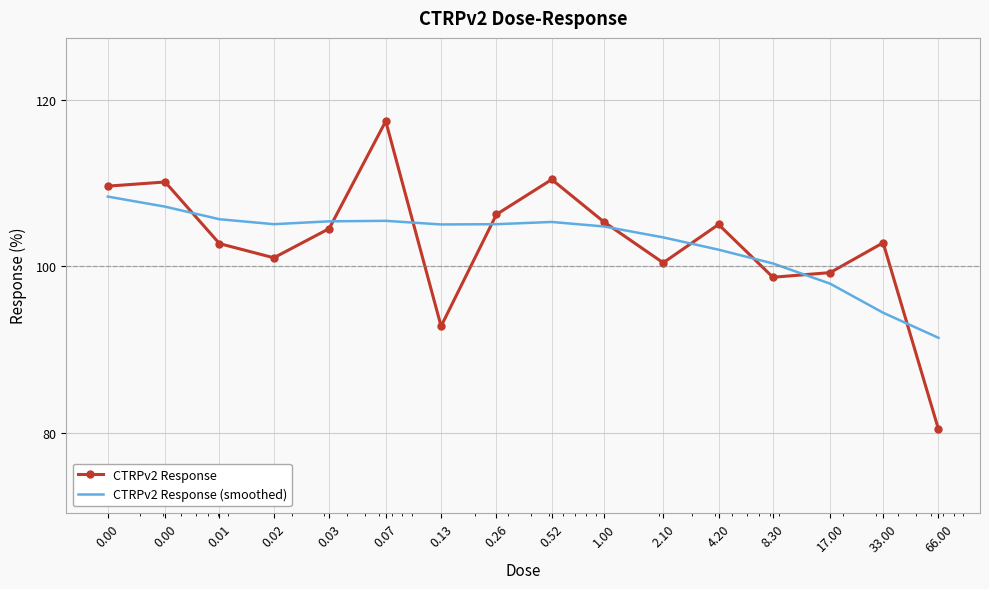

Rank the series by their maximum value, from highest to lowest.

CTRPv2 Response, CTRPv2 Response (smoothed)